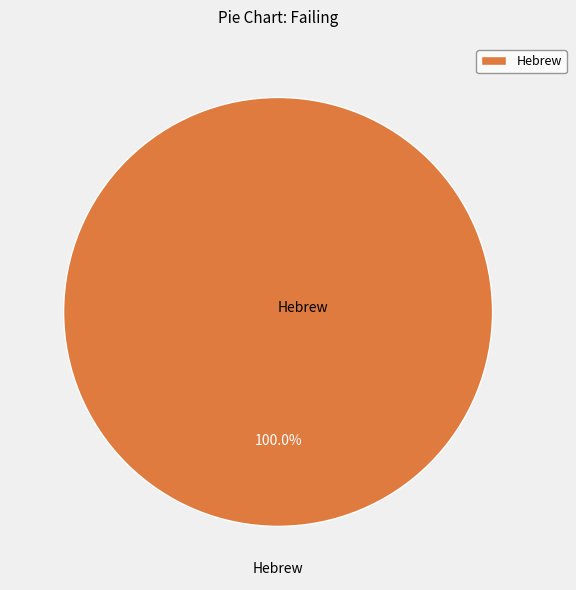

How many segments does this pie chart have?

1